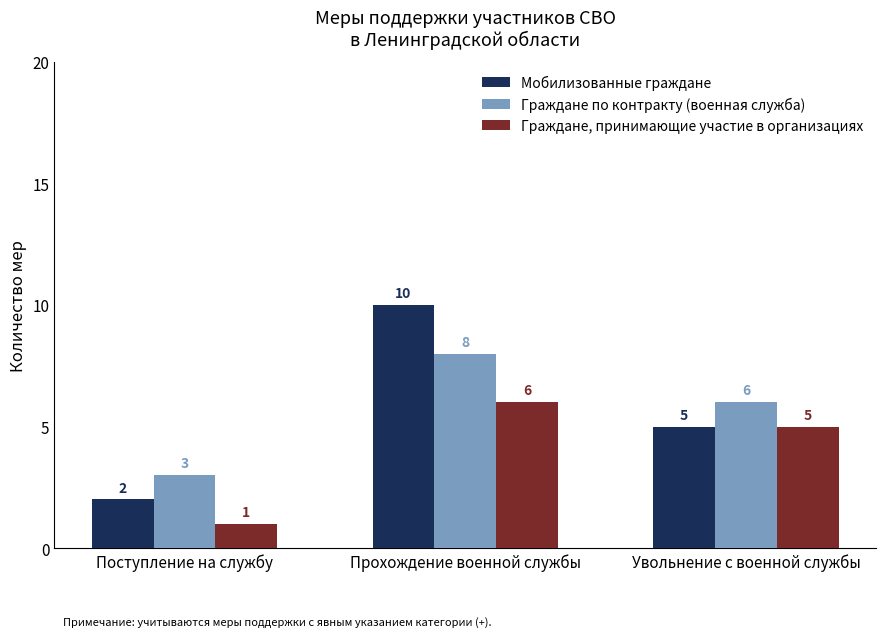

Which series changed the most between Поступление на службу and Прохождение военной службы?

Мобилизованные граждане